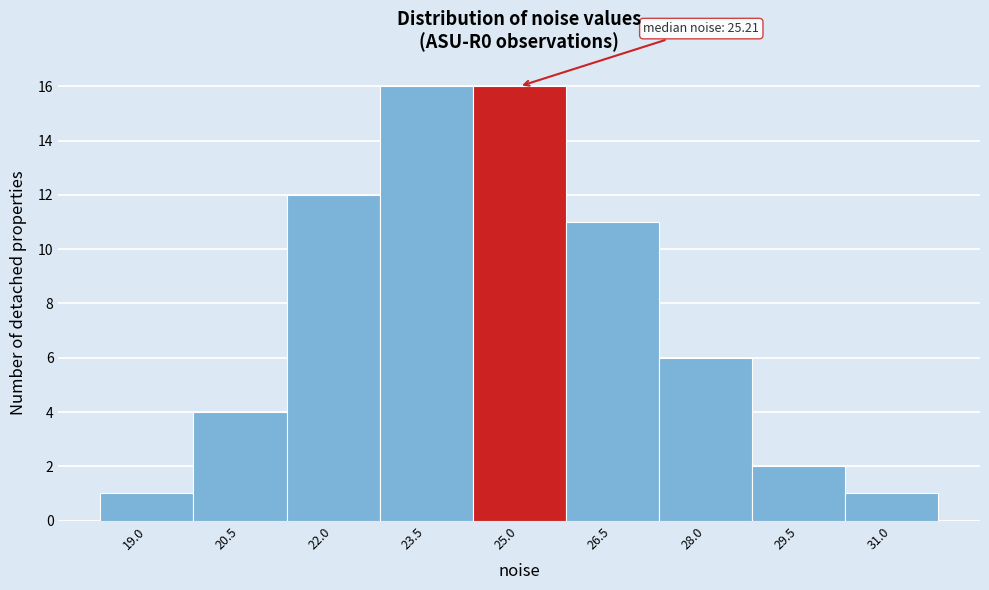

Reading right to left, what are all the values shown in this chart?

31.0=1	29.5=2	28.0=6	26.5=11	25.0=16	23.5=16	22.0=12	20.5=4	19.0=1